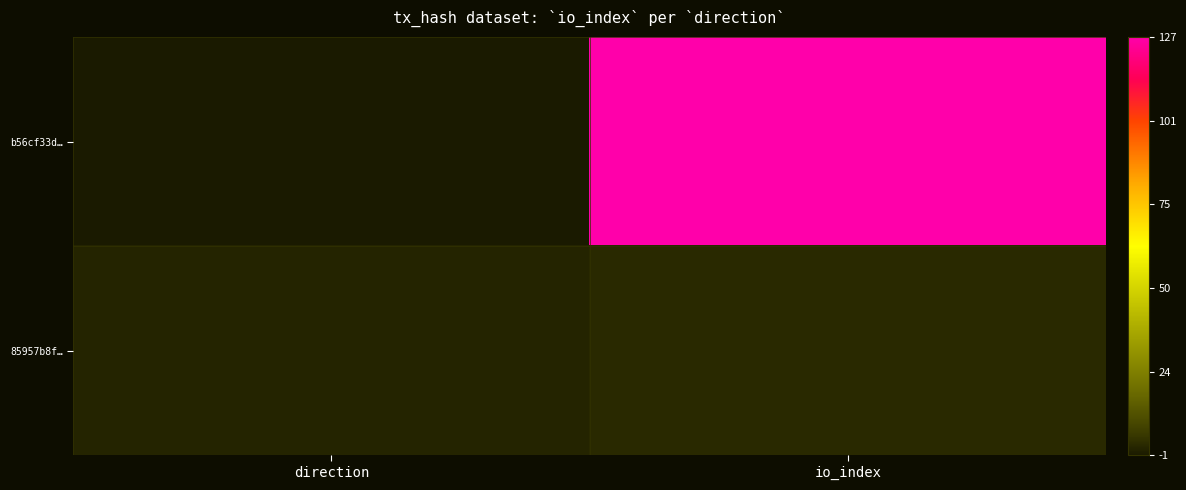

What is the spread (max minus min) of values at direction?

2